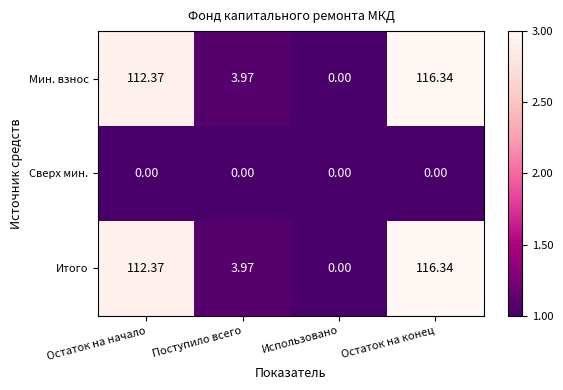

Which label corresponds to the largest value in the chart?

Остаток на конец